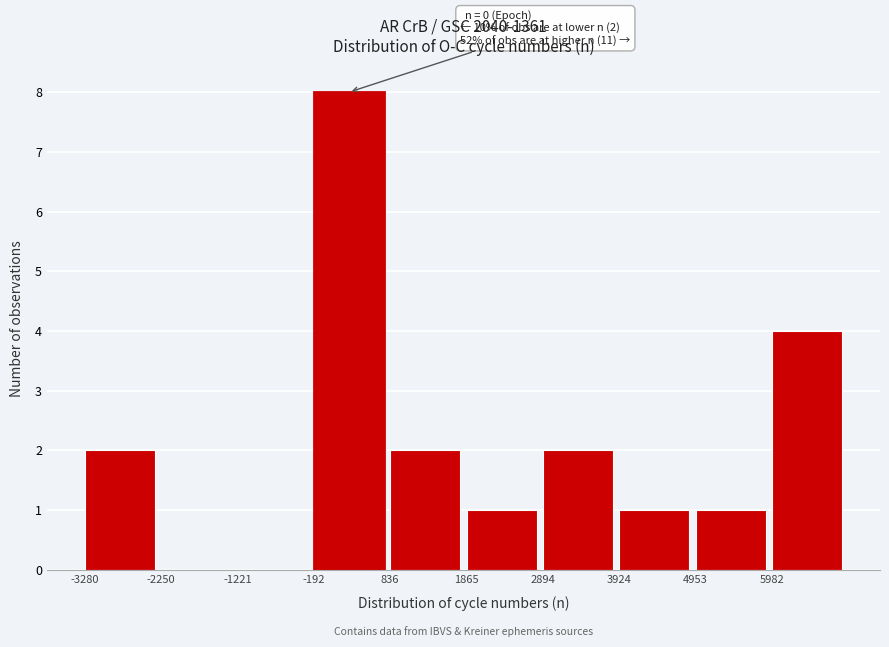

Which range on the x-axis has the tallest bar?

-200 to 800